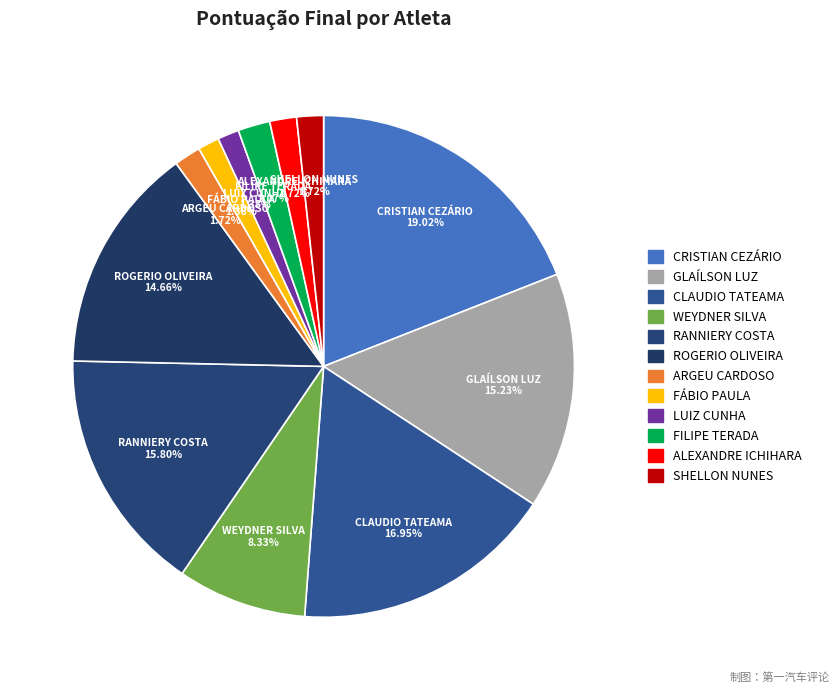

Does WEYDNER SILVA account for over 50% of the chart?

No